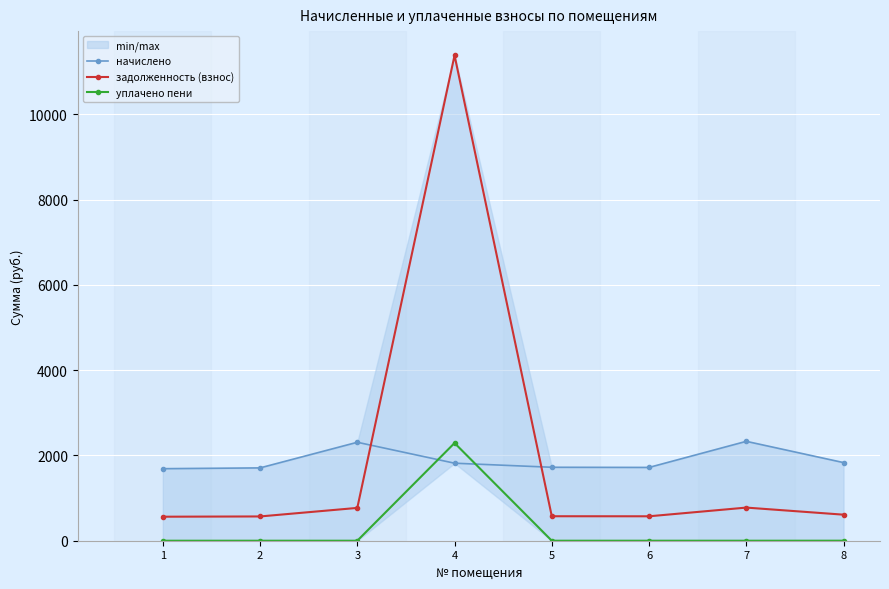

Between 4 and 5, which series saw the biggest shift?

задолженность (взнос)